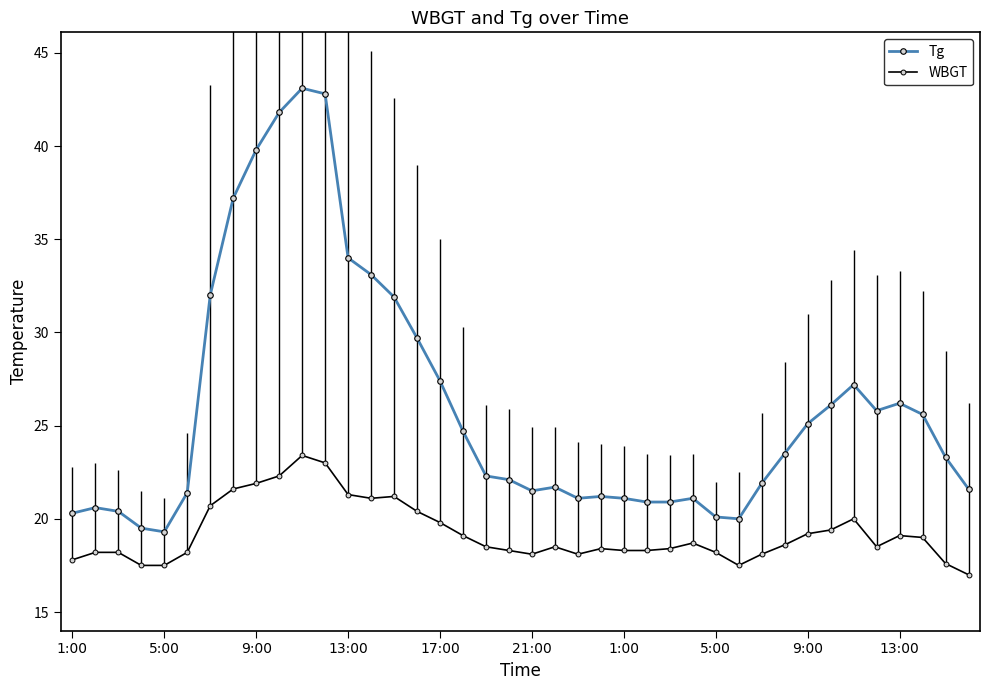

True or false: Tg has a value of 21.7 at 21.

True